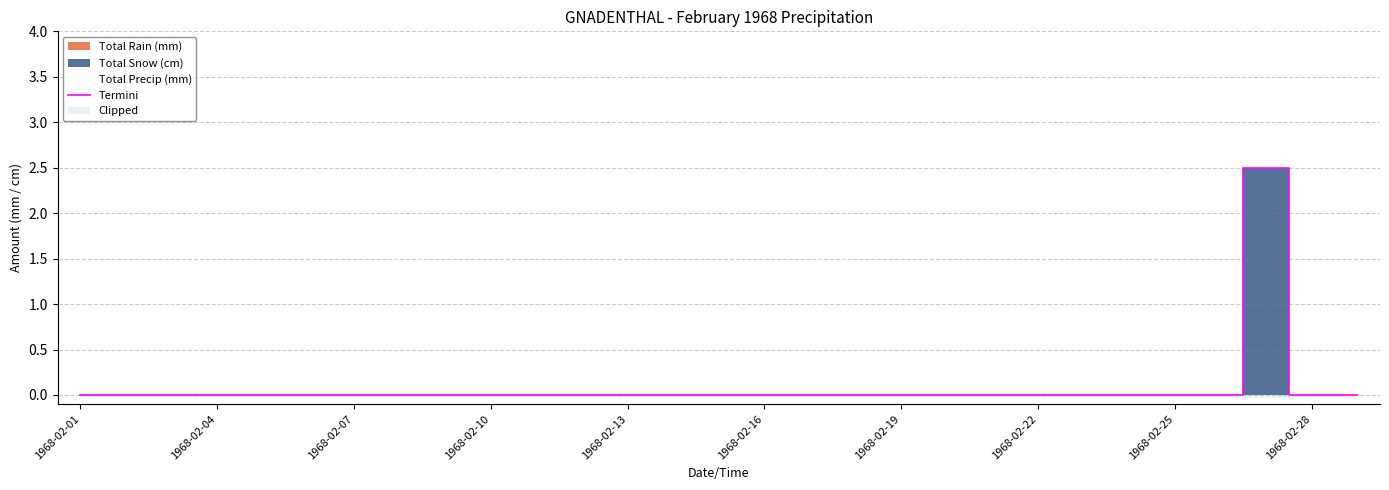

Reading right to left, transcribe all the data shown in this chart.

0.0	0.0	2.5	0.0	0.0	0.0	0.0	0.0	0.0	0.0	0.0	0.0	0.0	0.0	0.0	0.0	0.0	0.0	0.0	0.0	0.0	0.0	0.0	0.0	0.0	0.0	0.0	0.0	0.0